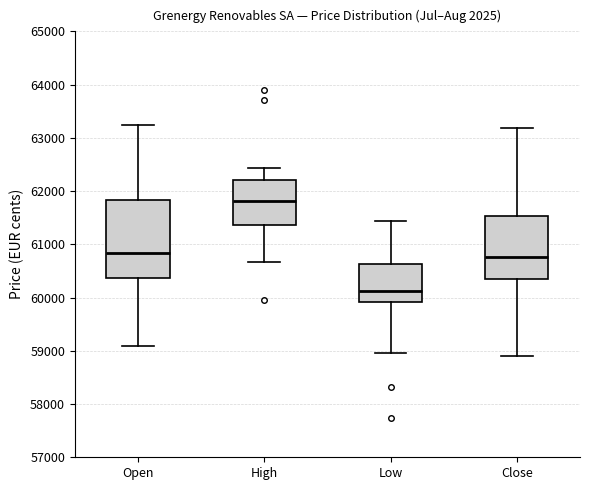

Reading left to right, read every box against the y-axis: the position of its median line, the range the box covers, and the ends of its whiskers. The values are not printed on the chart, so give them approximately, as read against the axis.

Open: median 60800, box 60400 to 61800, whiskers 59100 to 63200
High: median 61800, box 61400 to 62200, whiskers 60700 to 62400
Low: median 60100, box 59900 to 60600, whiskers 59000 to 61400
Close: median 60800, box 60400 to 61500, whiskers 58900 to 63200